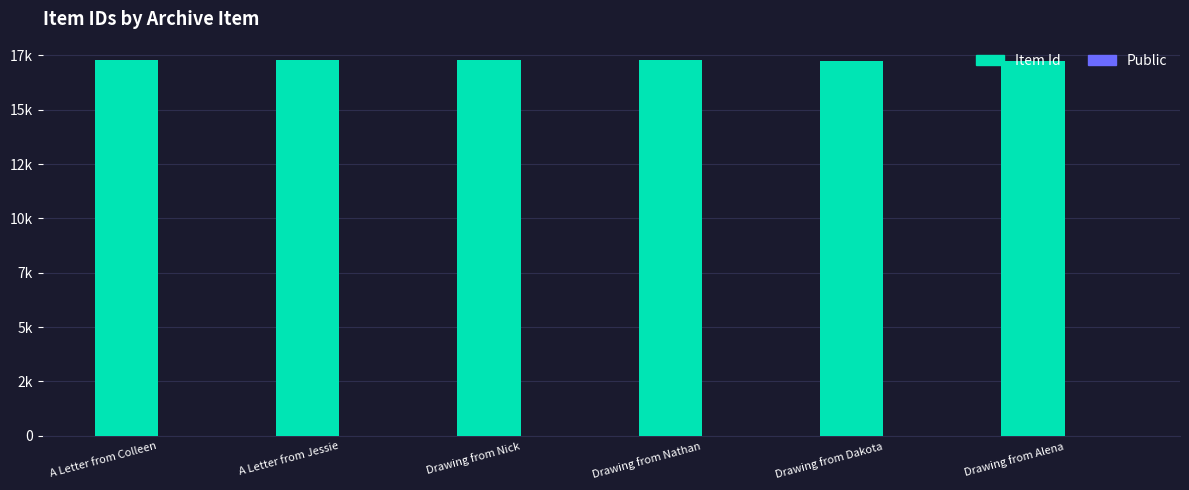

What is the sum of all Item Id values?

103599